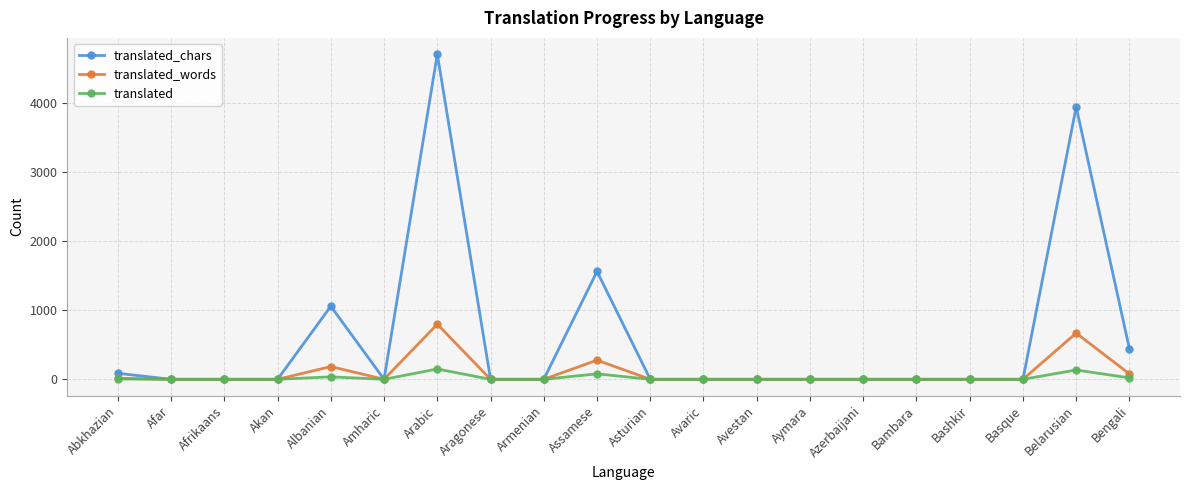

Which category has the highest value in the translated_words series?

Arabic